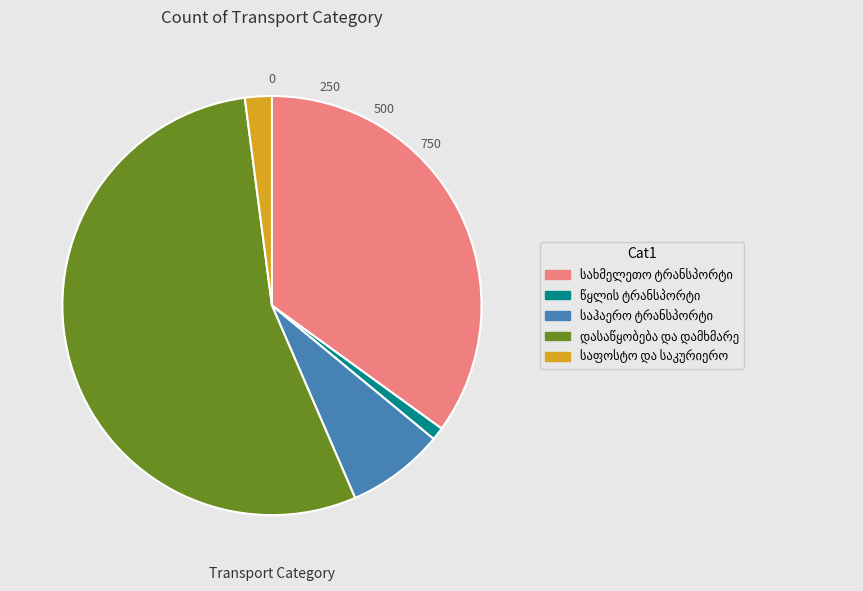

Is there a majority slice in this chart?

Yes